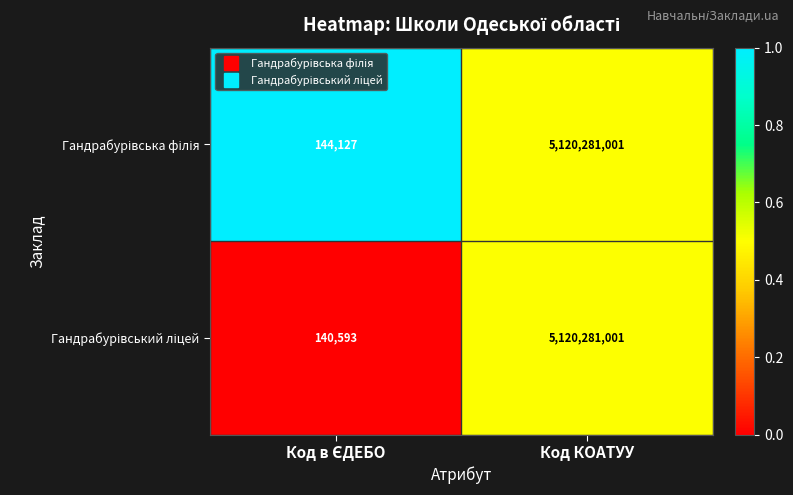

What is the total value across all series at Код КОАТУУ?

10240562002